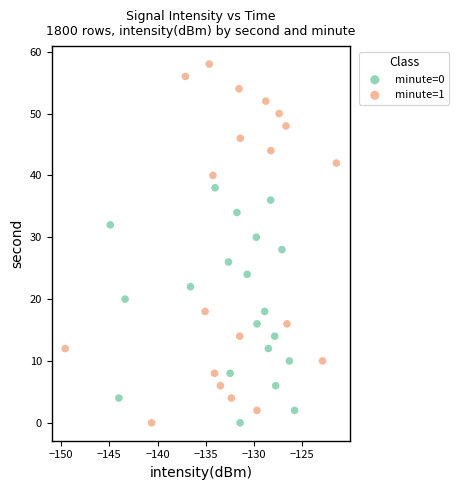

Which series has the largest Y range (max minus min)?

minute=1